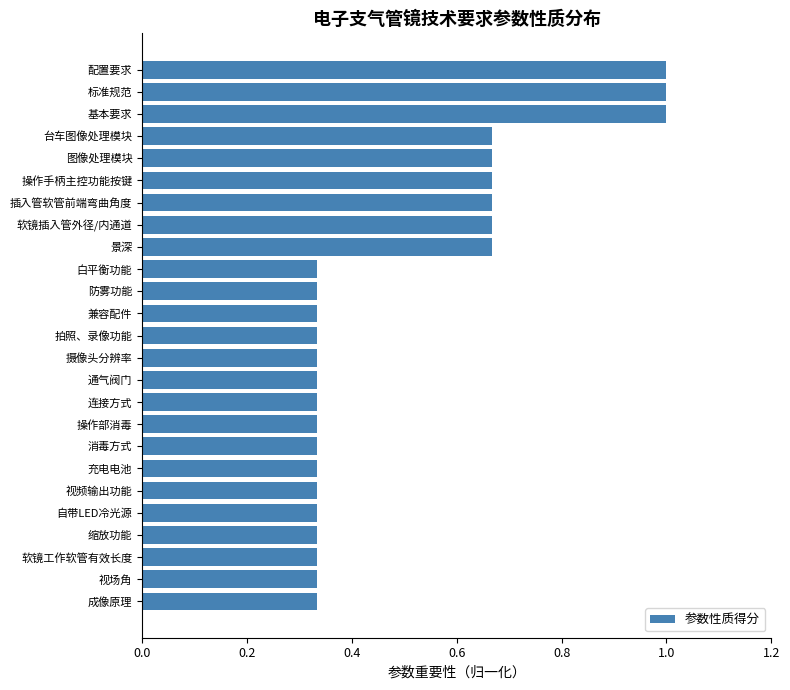

Count the values in the range 0 to 1.

25